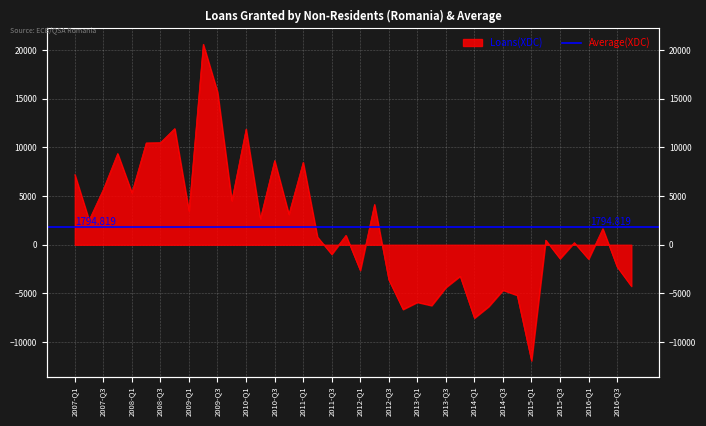

Reading right to left, transcribe all the data shown in this chart.

2016-Q4=-4252.2	2016-Q3=-2255.9	2016-Q2=1653.7	2016-Q1=-1466.4	2015-Q4=220.1	2015-Q3=-1420.9	2015-Q2=475.6	2015-Q1=-11915.0	2014-Q4=-5189.8	2014-Q3=-4661.4	2014-Q2=-6343.6	2014-Q1=-7525.2	2013-Q4=-3219.4	2013-Q3=-4380.1	2013-Q2=-6241.5	2013-Q1=-5904.3	2012-Q4=-6636.4	2012-Q3=-3586.1	2012-Q2=4147.2	2012-Q1=-2632.2	2011-Q4=968.3	2011-Q3=-974.7	2011-Q2=802.8	2011-Q1=8467.4	2010-Q4=3130.4	2010-Q3=8652.4	2010-Q2=2667.5	2010-Q1=11884.2	2009-Q4=4531.4	2009-Q3=15688.8	2009-Q2=20607.3	2009-Q1=3462.2	2008-Q4=11938.6	2008-Q3=10488.7	2008-Q2=10462.7	2008-Q1=5344.1	2007-Q4=9374.4	2007-Q3=5693.1	2007-Q2=2525.6	2007-Q1=7211.4